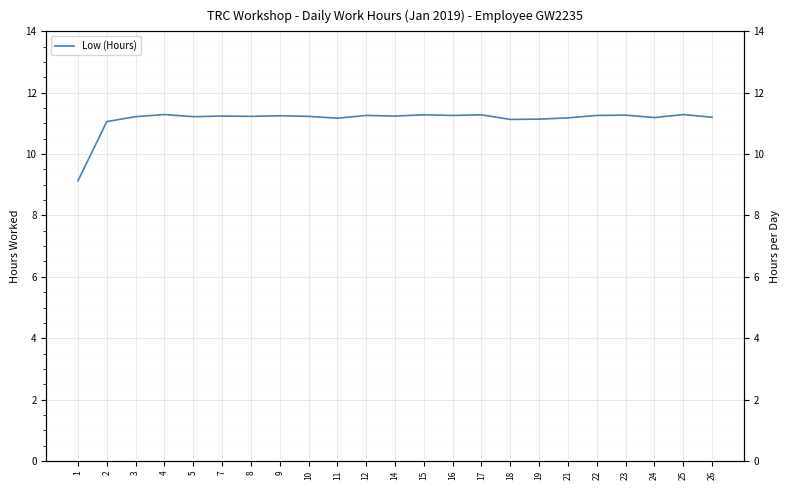

The chart shows a value of 11.3 at 22. True or false?

True